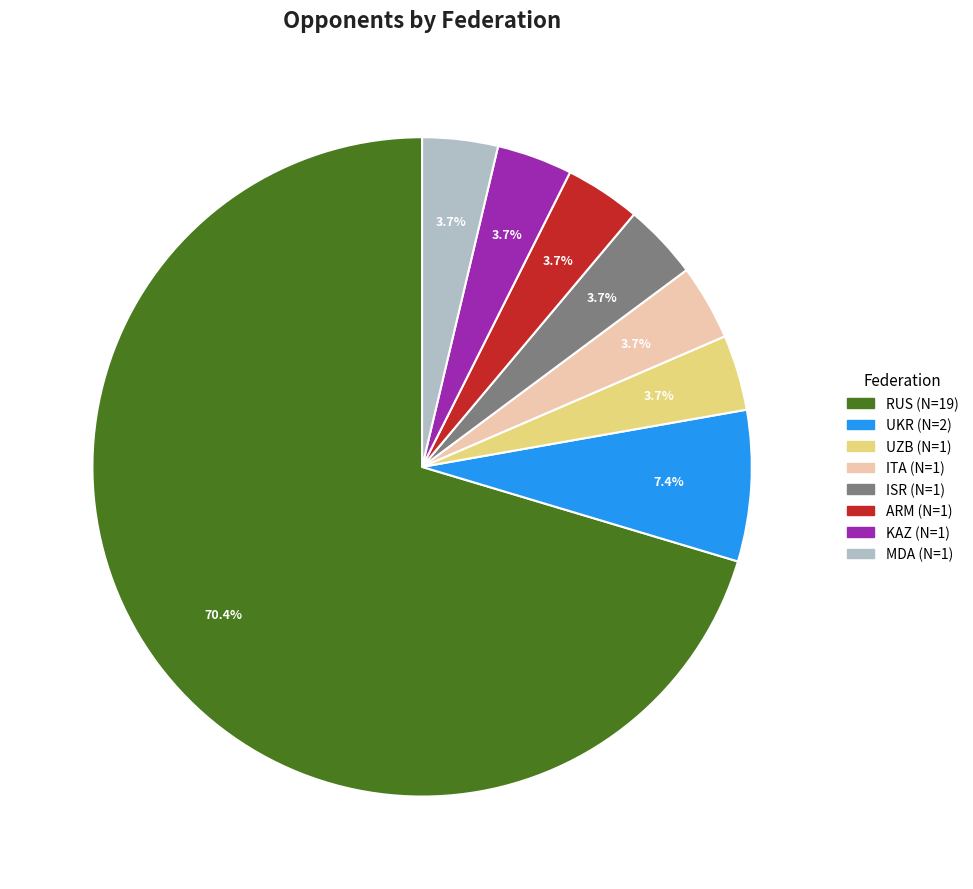

Is there a majority slice in this chart?

Yes